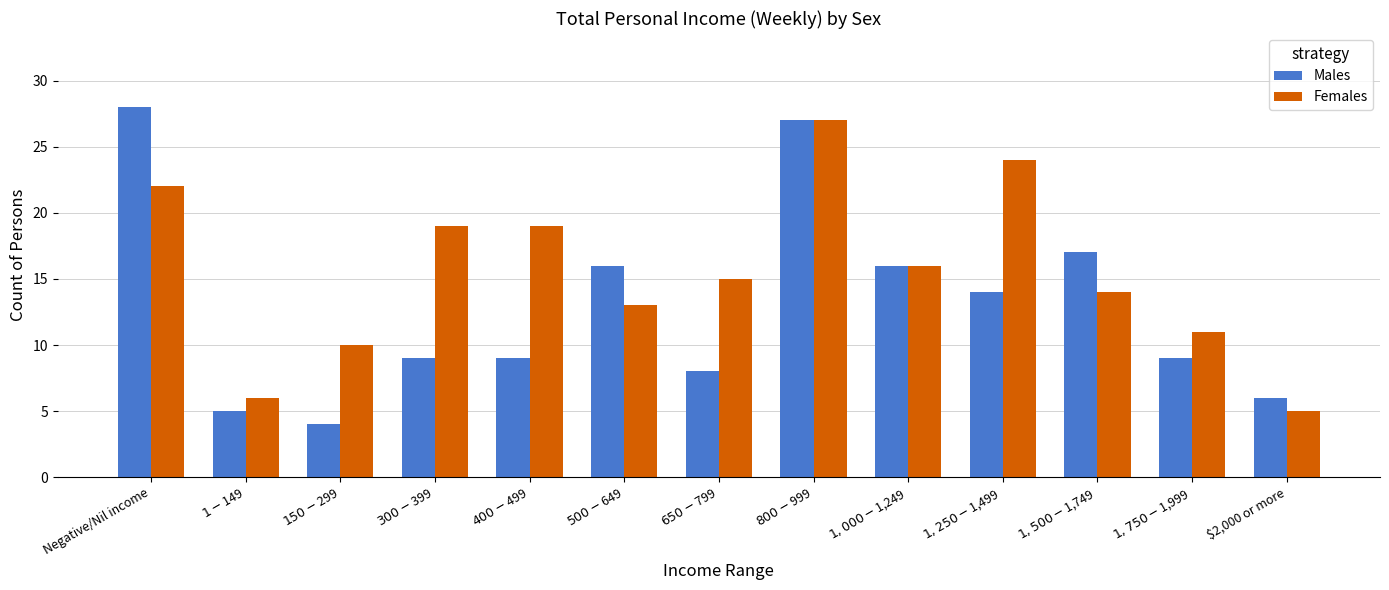

What is the label of the 1st bar from the right?

$2,000 or more